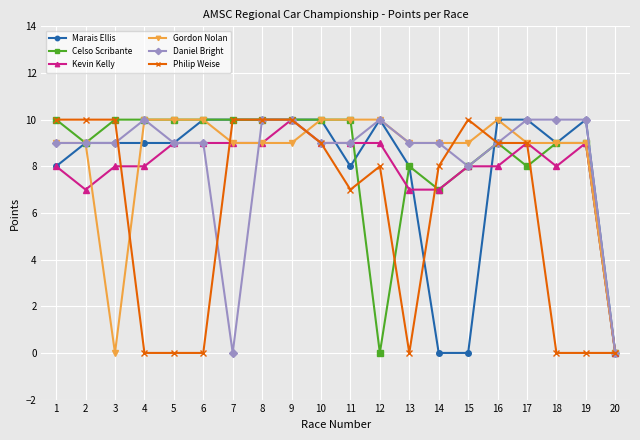

What is the difference between the highest and lowest values at 17?

2